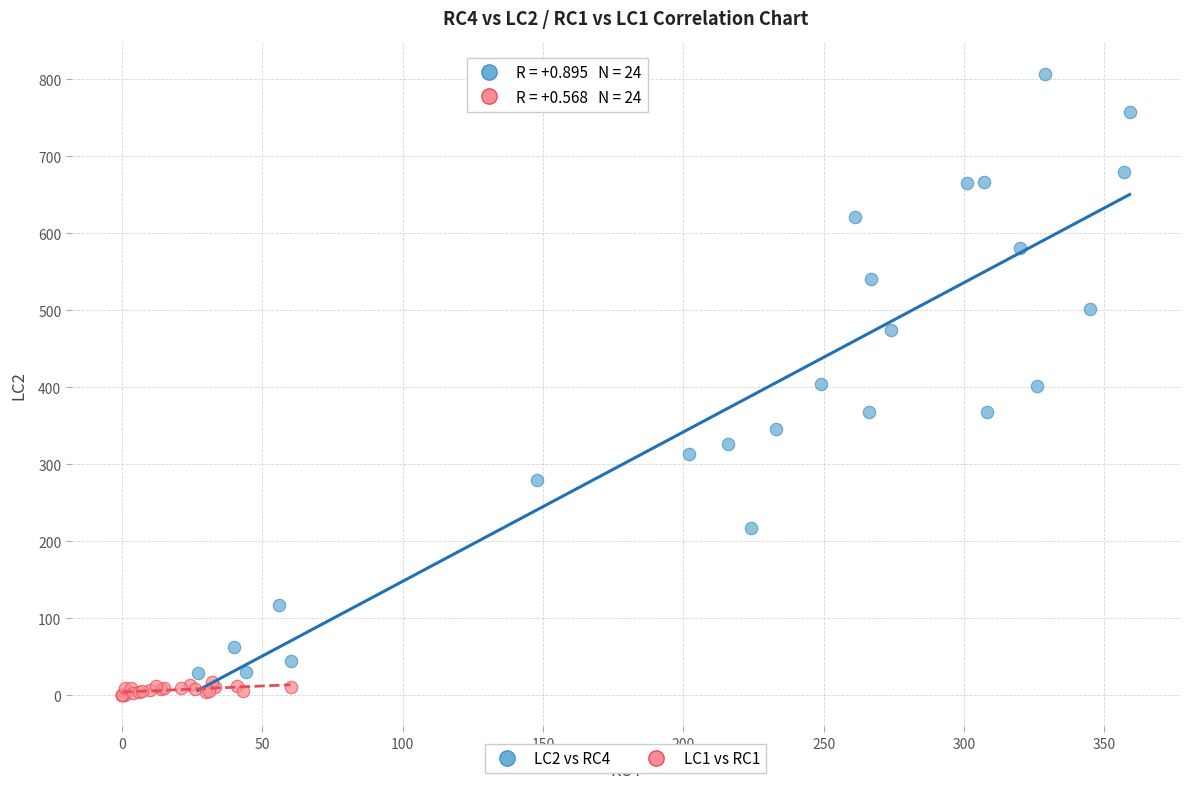

Which series has the largest Y range (max minus min)?

LC2 vs RC4